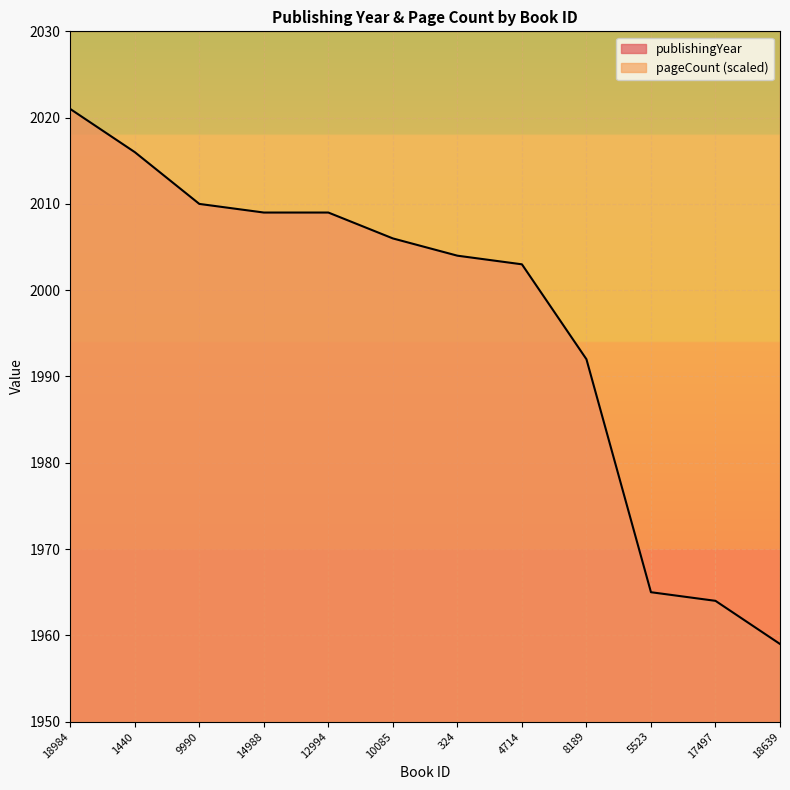

List the labels in order of value, smallest first.

18639, 17497, 5523, 8189, 4714, 324, 10085, 14988, 12994, 9990, 1440, 18984